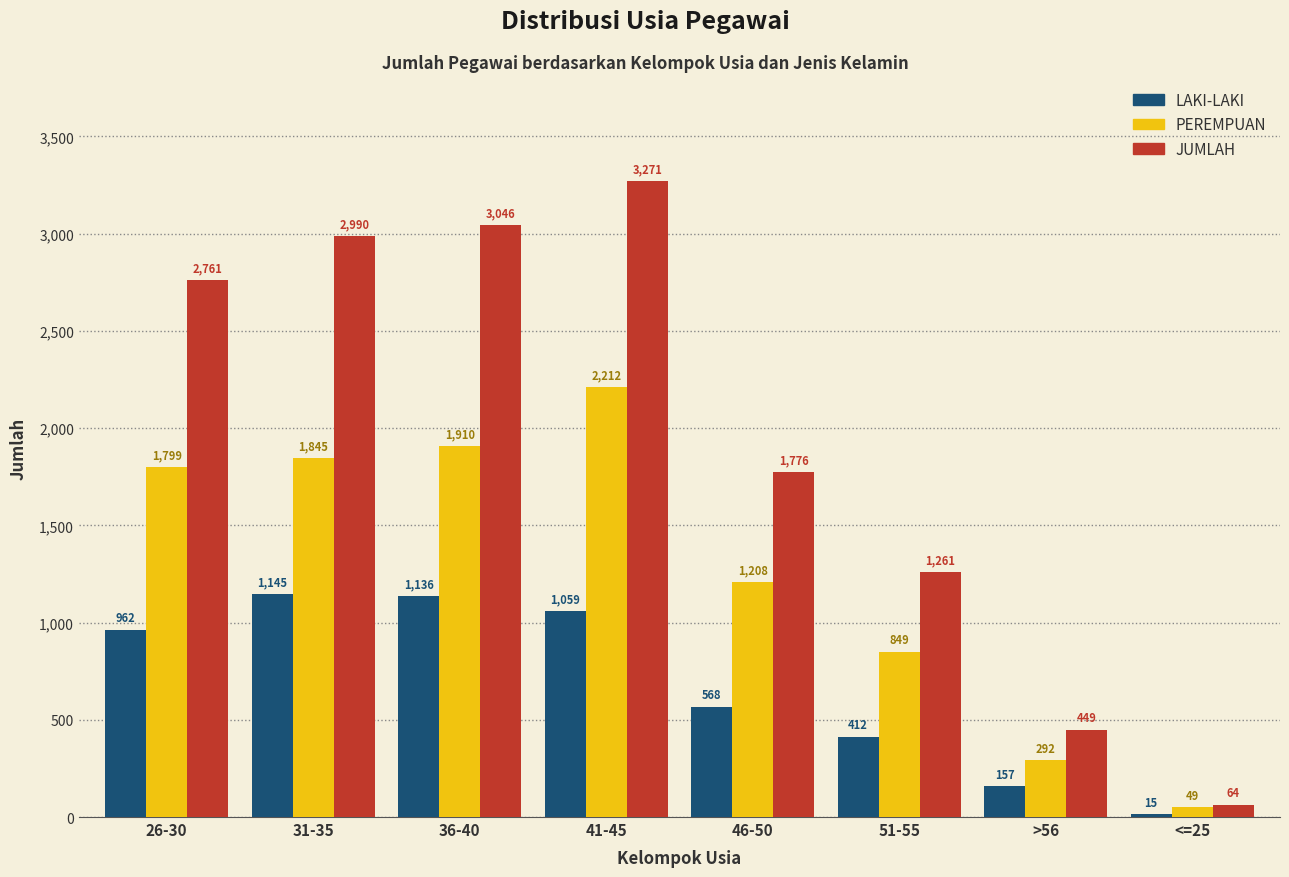

What is the difference between the JUMLAH values at >56 and 31-35?

2541